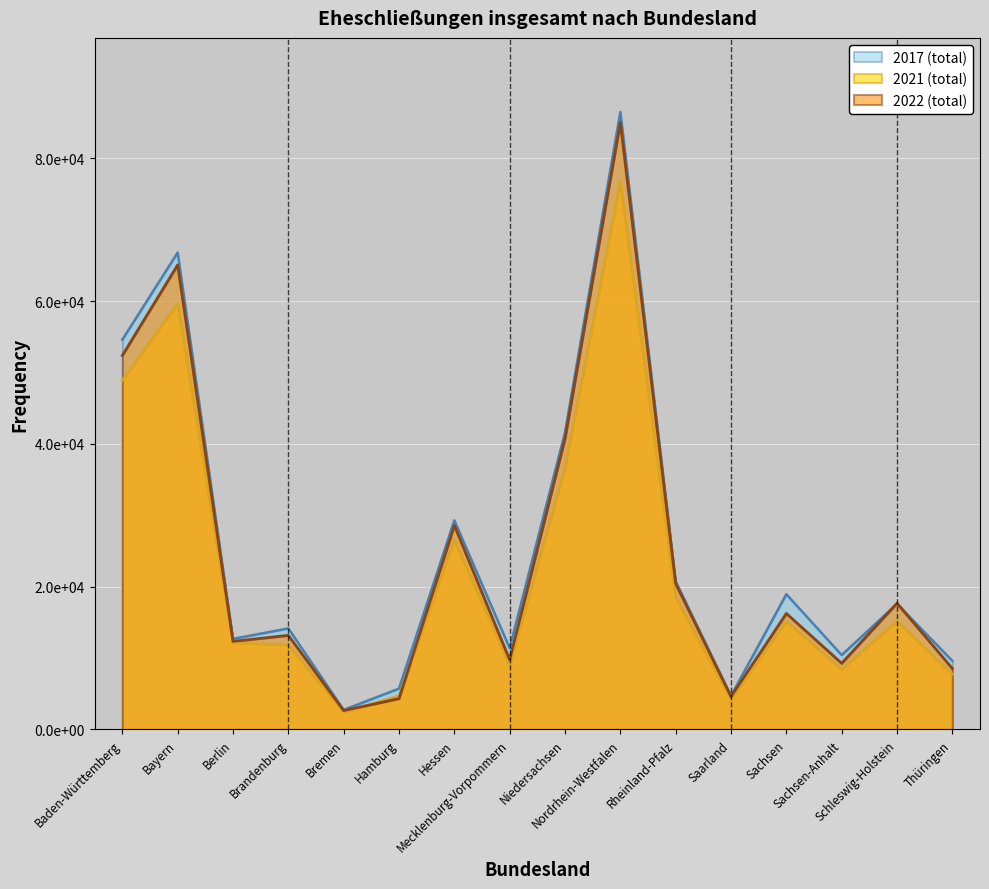

List the series in order of their overall mean, lowest first.

2021 (total), 2022 (total), 2017 (total)